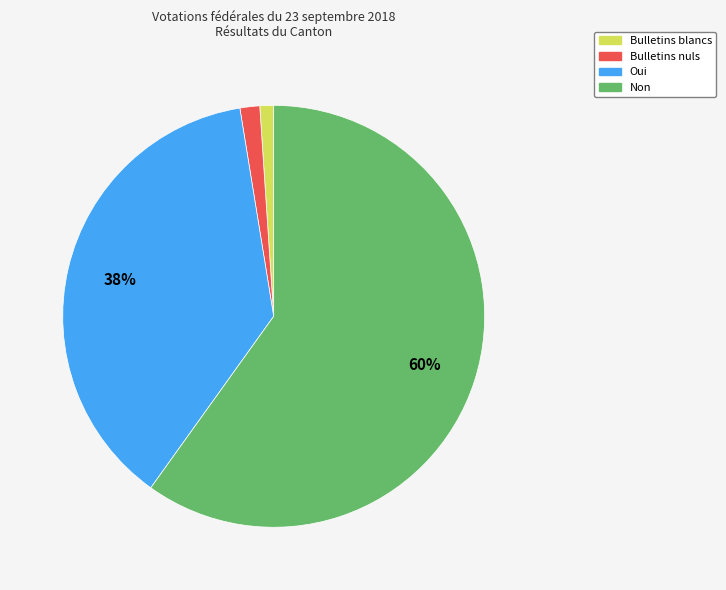

To the nearest percent, what percentage of the pie is Bulletins nuls?

2%